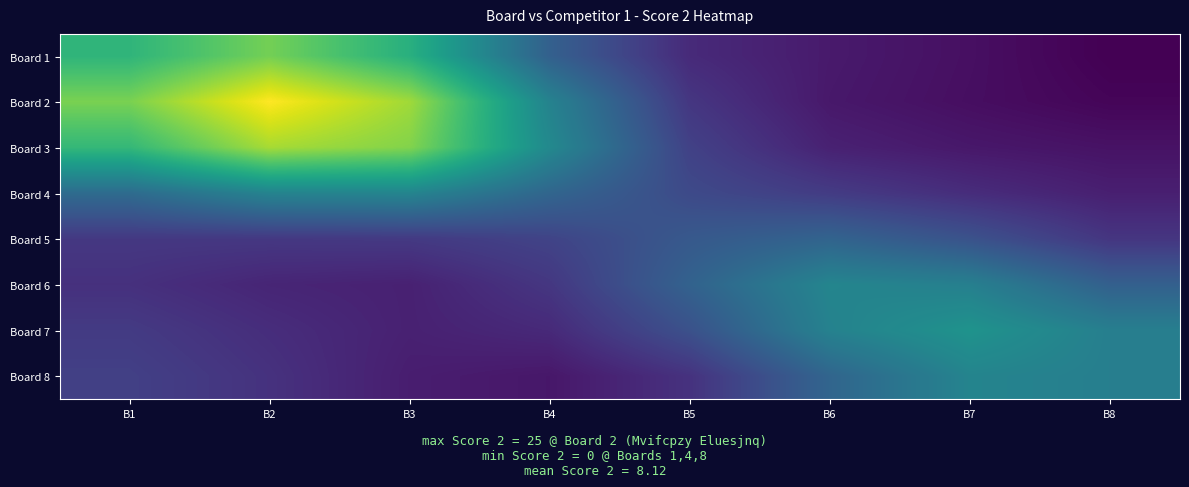

Reading left to right, list all the values displayed in this chart.

Board 1: B1=3.5	B2=4.0	B3=3.4	B4=2.0	B5=1.3	B6=1.1	B7=1.0	B8=0.8
Board 2: B1=4.1	B2=4.9	B3=4.3	B4=2.6	B5=1.4	B6=1.1	B7=0.9	B8=0.8
Board 3: B1=3.5	B2=4.3	B3=4.1	B4=2.7	B5=1.6	B6=1.2	B7=1.1	B8=1.0
Board 4: B1=2.2	B2=2.6	B3=2.6	B4=2.1	B5=1.7	B6=1.5	B7=1.3	B8=1.1
Board 5: B1=1.5	B2=1.5	B3=1.5	B4=1.6	B5=1.9	B6=2.1	B7=1.8	B8=1.4
Board 6: B1=1.4	B2=1.2	B3=1.2	B4=1.4	B5=2.1	B6=2.7	B7=2.6	B8=2.0
Board 7: B1=1.5	B2=1.3	B3=1.2	B4=1.3	B5=1.8	B6=2.6	B7=2.9	B8=2.5
Board 8: B1=1.6	B2=1.4	B3=1.1	B4=1.0	B5=1.4	B6=2.1	B7=2.6	B8=2.5